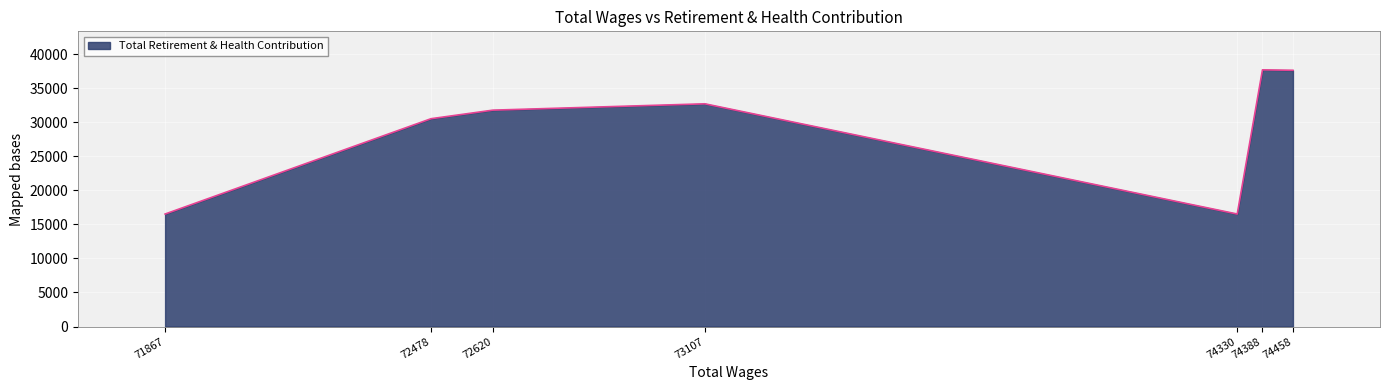

Is it true that the value at 74330 is 28121?

False